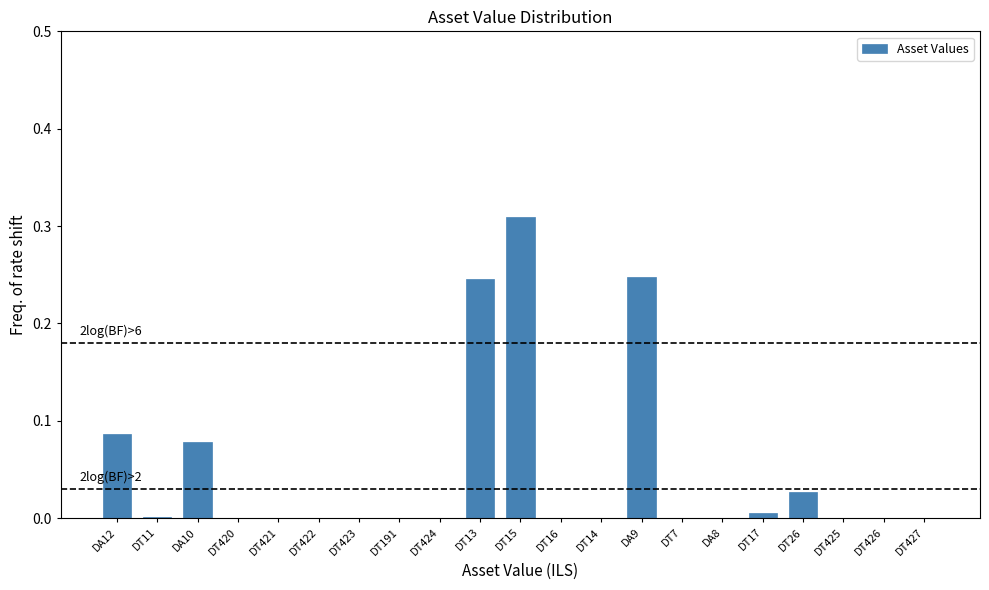

The chart shows a value of 0.0 at DT424. True or false?

True